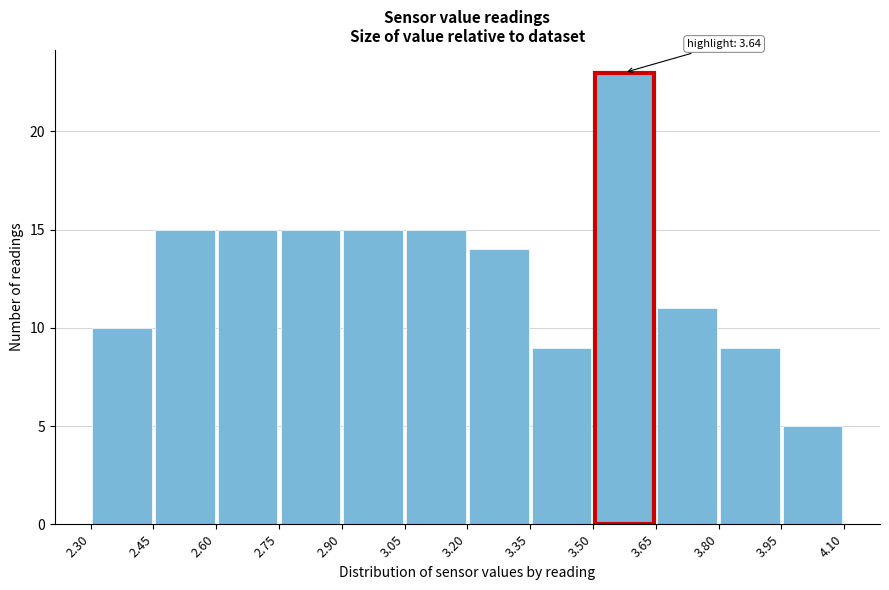

Over which range of the x-axis is the bar tallest?

3.50 to 3.65